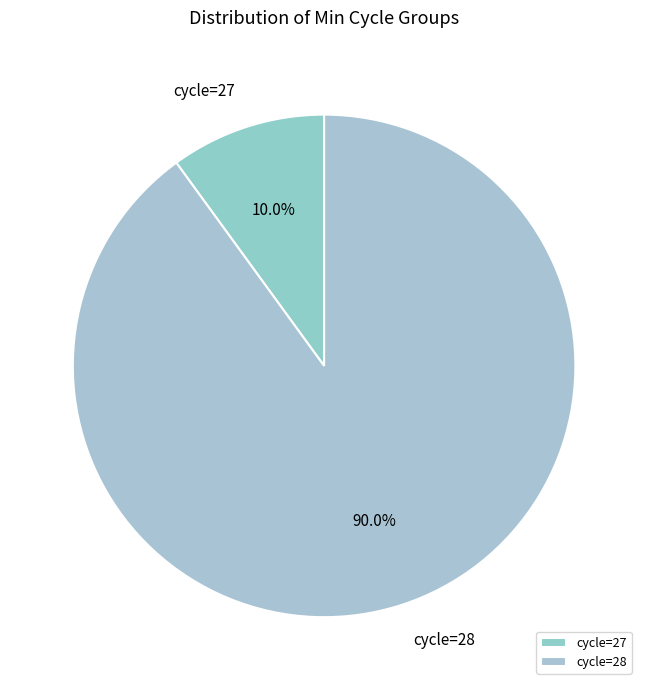

What portion of the pie excludes cycle=27?

90.0%